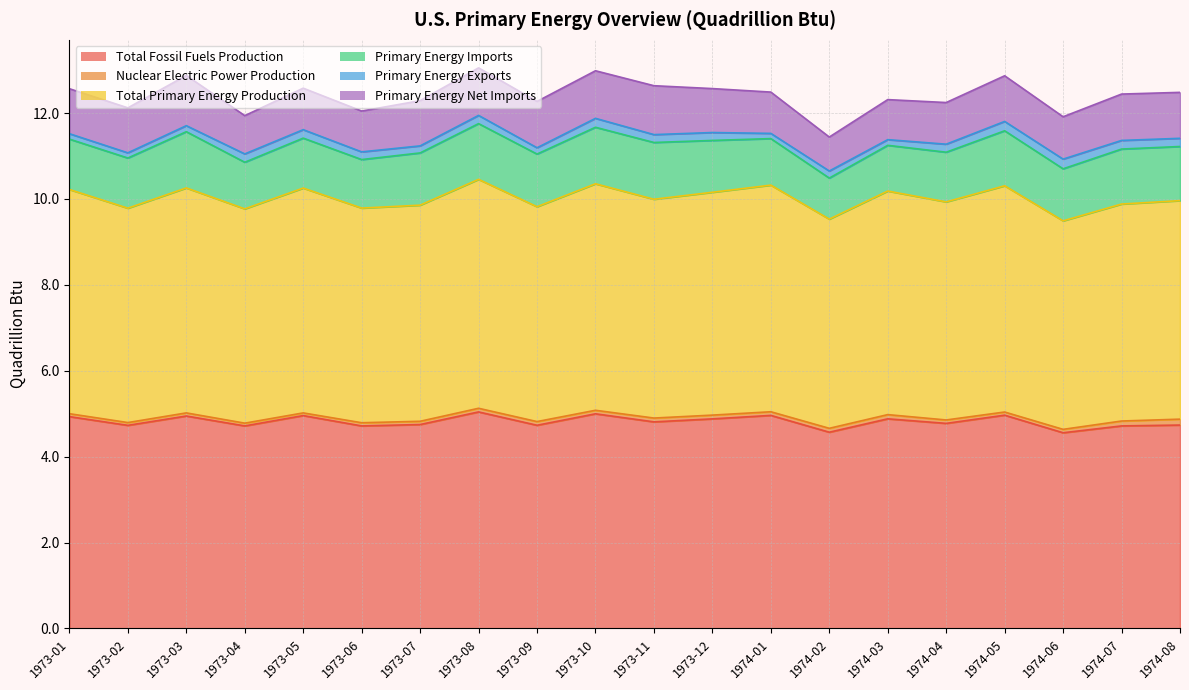

Where is the first local minimum for Primary Energy Net Imports?

1973-02